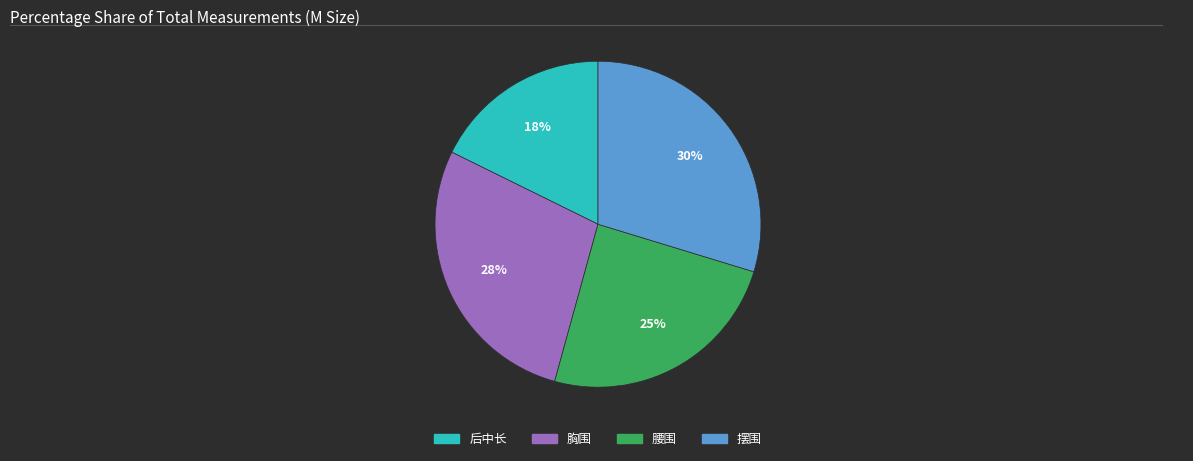

To the nearest percent, what is the difference between the largest and smallest slice percentages?

12%